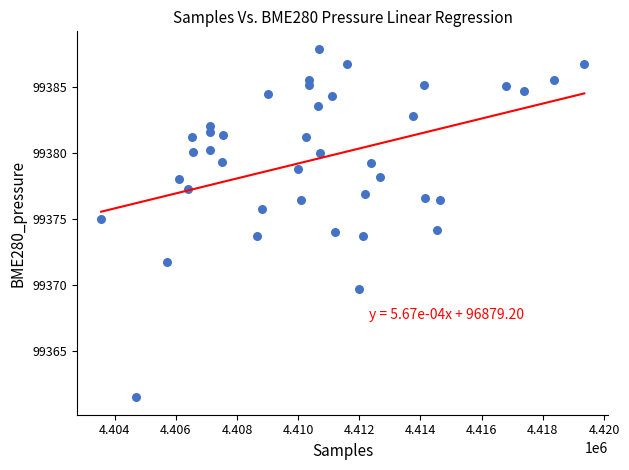

What is the range of X values (max minus min)?

15794.0